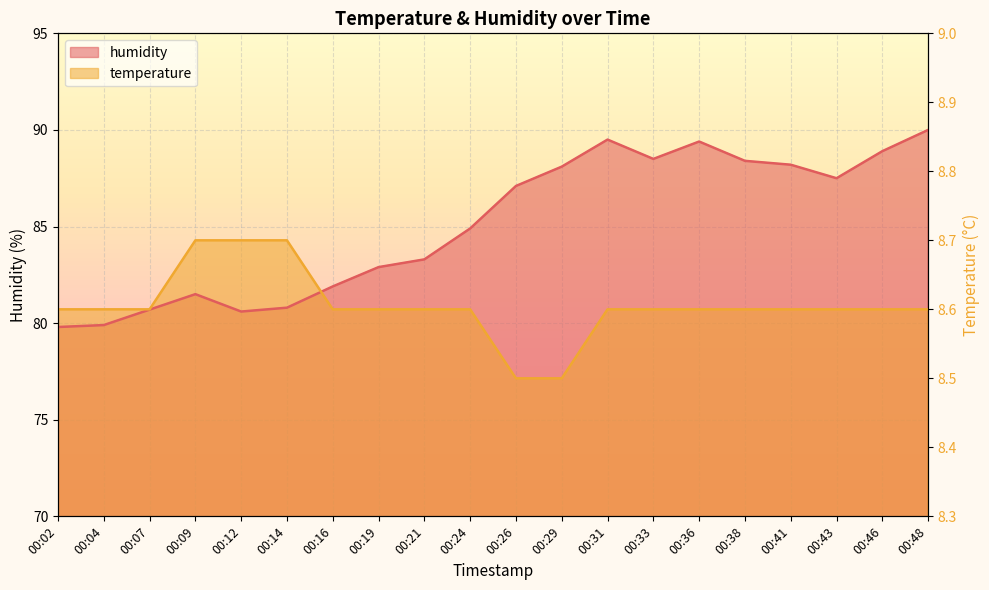

Does the chart display data point markers on the line(s)?

No